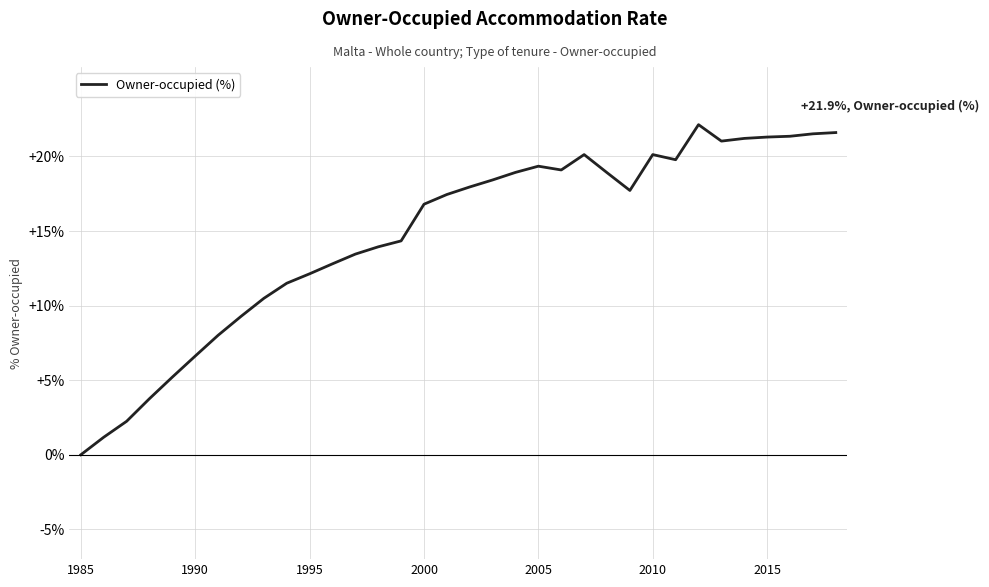

What is the maximum value shown in the chart?

22.1